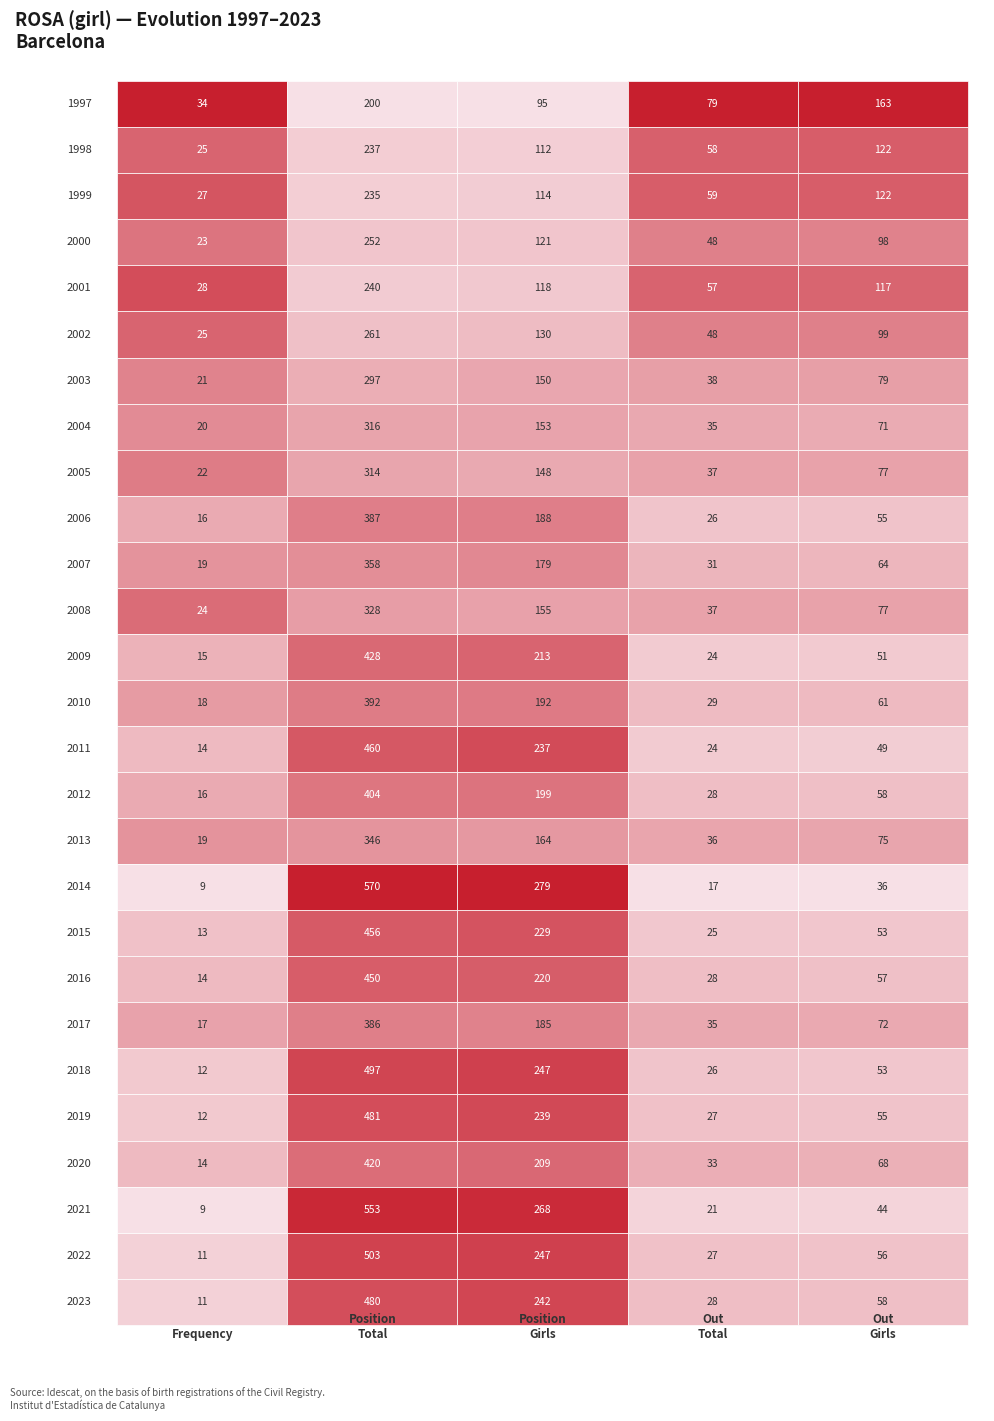

What is the difference between the maximum and second lowest values in the Position. Total series?

335